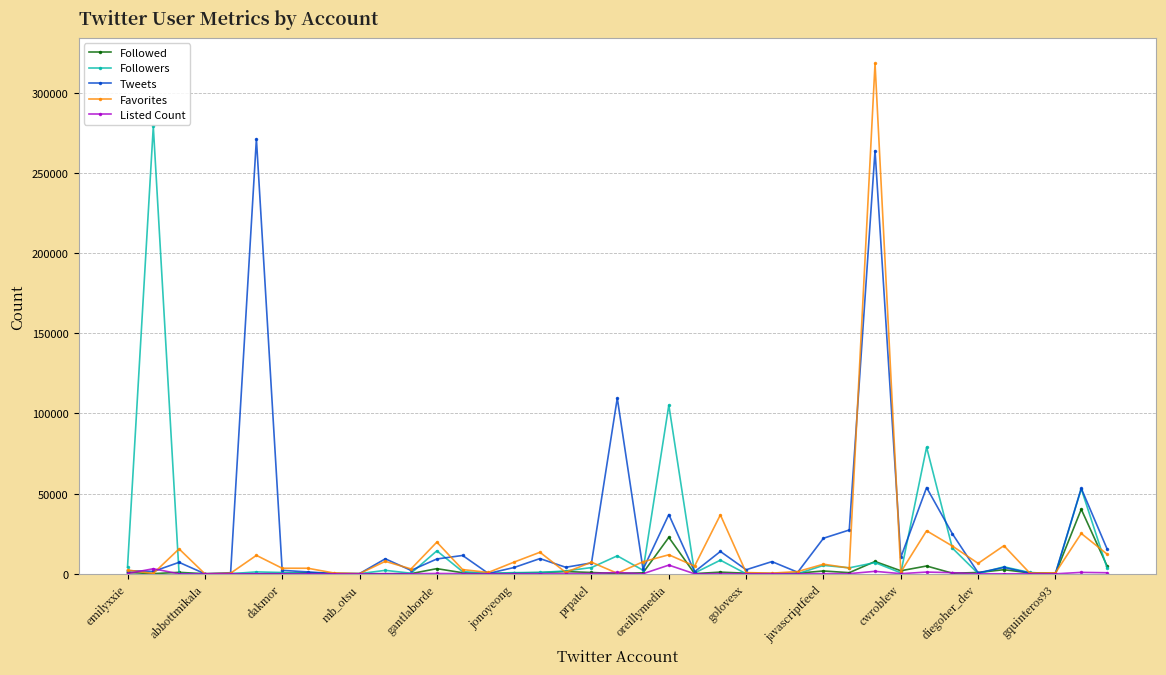

What is the maximum value shown in the chart?

318169